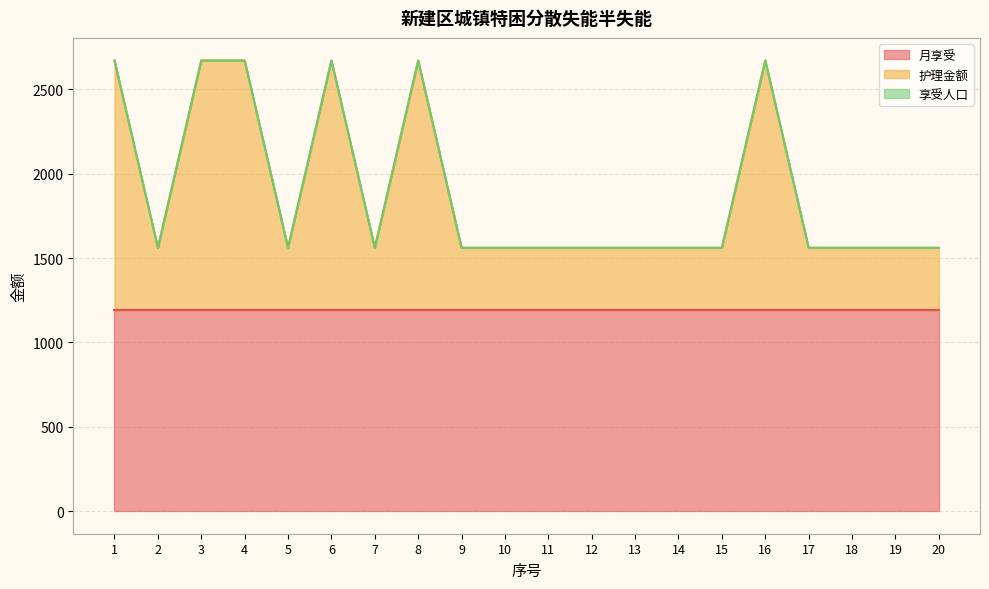

Reading left to right, list all the values displayed in this chart.

月享受: 1190	1190	1190	1190	1190	1190	1190	1190	1190	1190	1190	1190	1190	1190	1190	1190	1190	1190	1190	1190
护理金额: 1480	370	1480	1480	370	1480	370	1480	370	370	370	370	370	370	370	1480	370	370	370	370
享受人口: 1	1	1	1	1	1	1	1	1	1	1	1	1	1	1	1	1	1	1	1